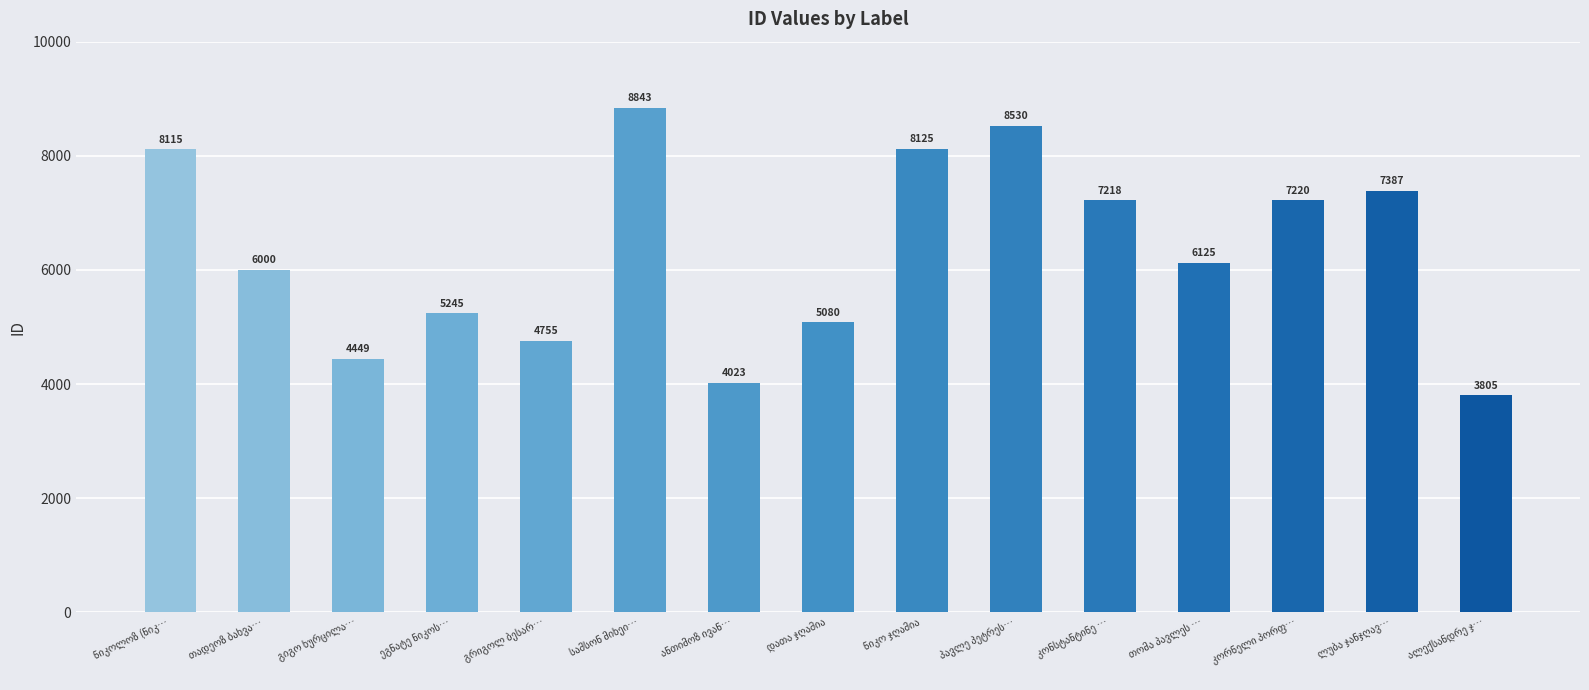

What is the greatest value displayed?

8843